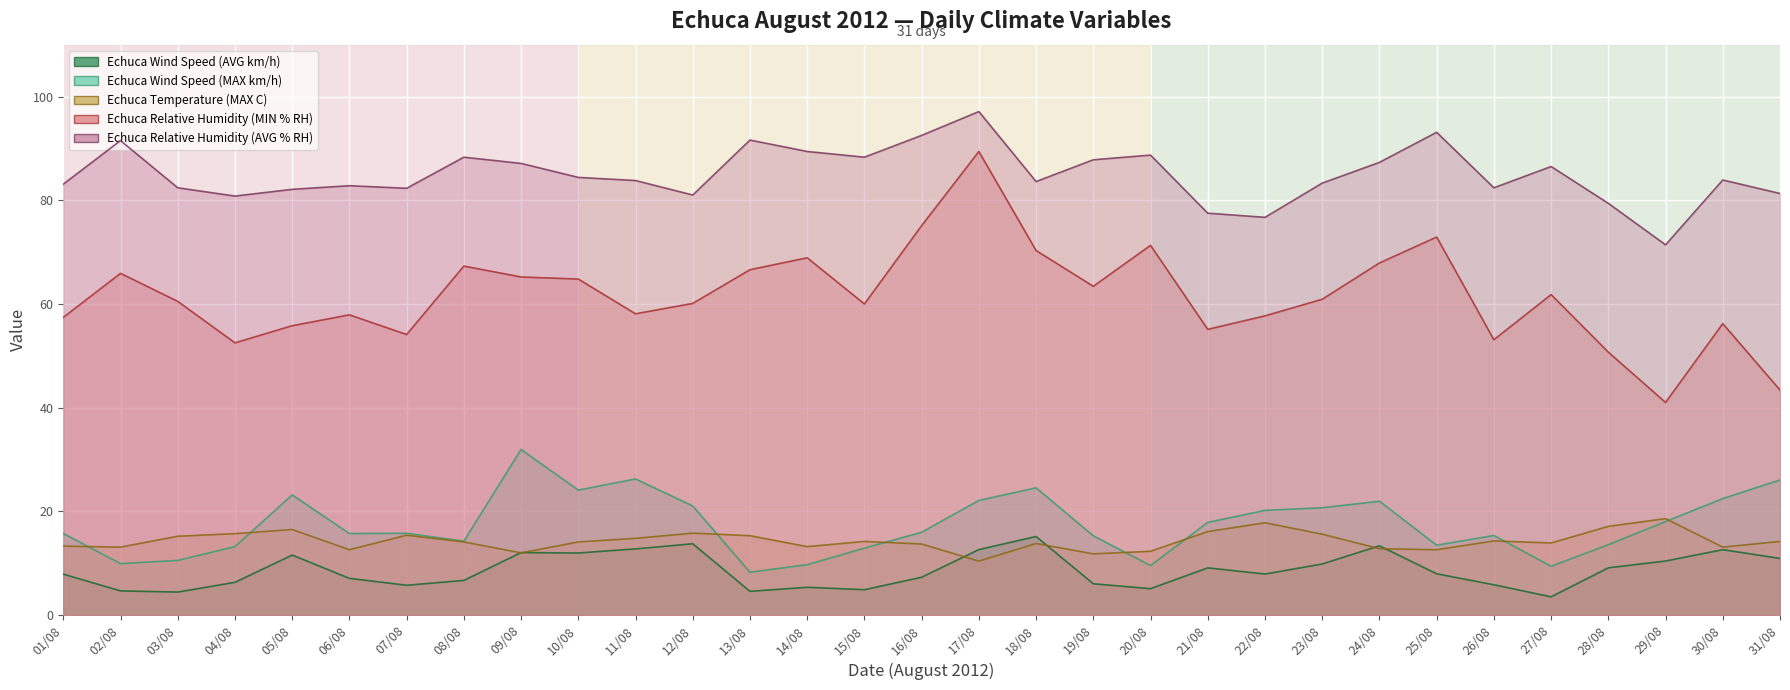

How many distinct data groups are displayed?

5